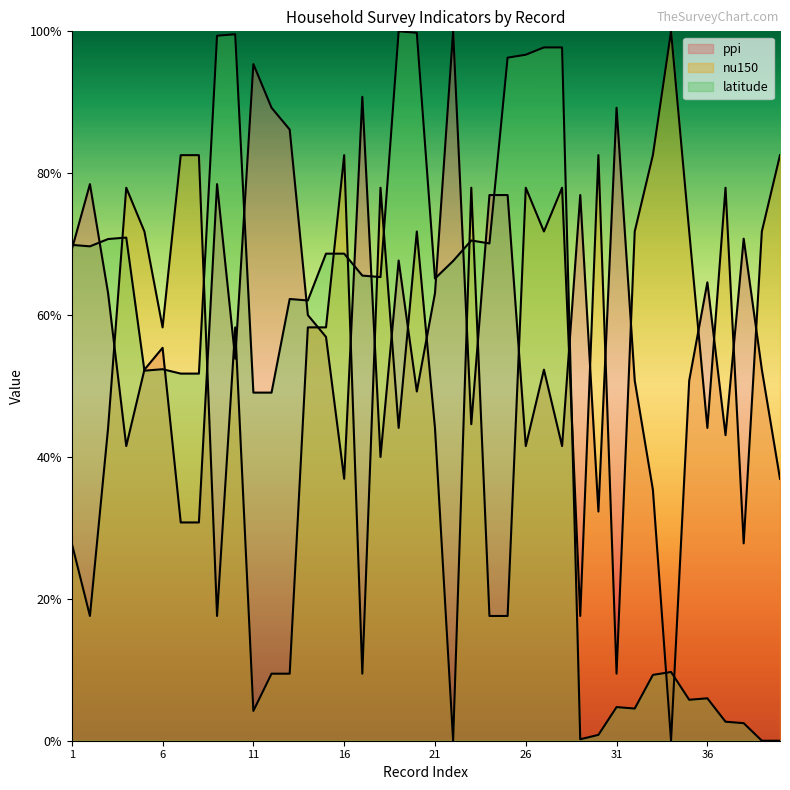

Rank the series by their maximum value, from lowest to highest.

ppi, nu150, latitude